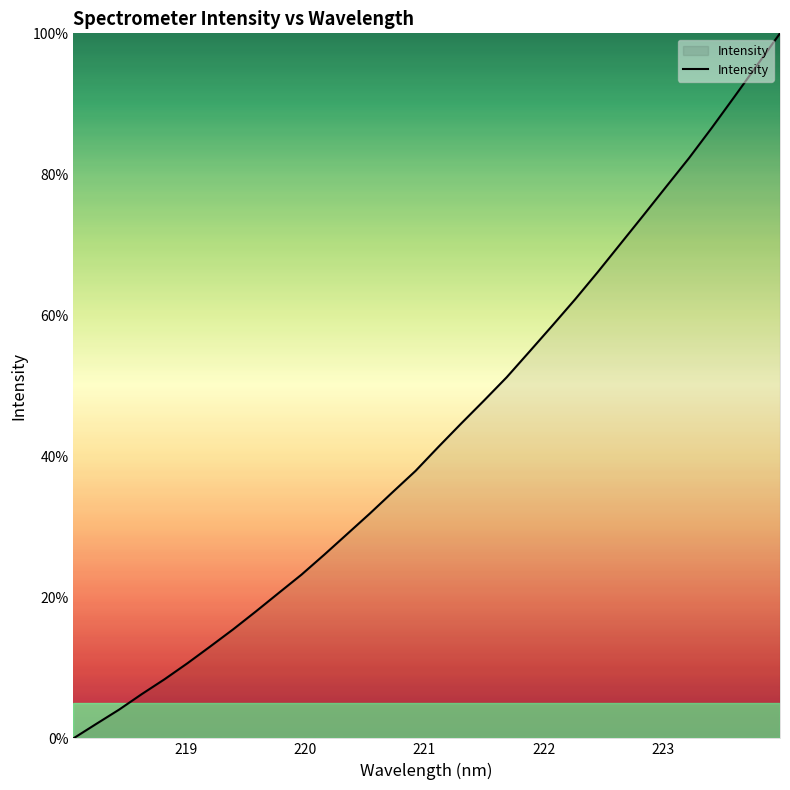

Does the chart have visible grid lines?

No